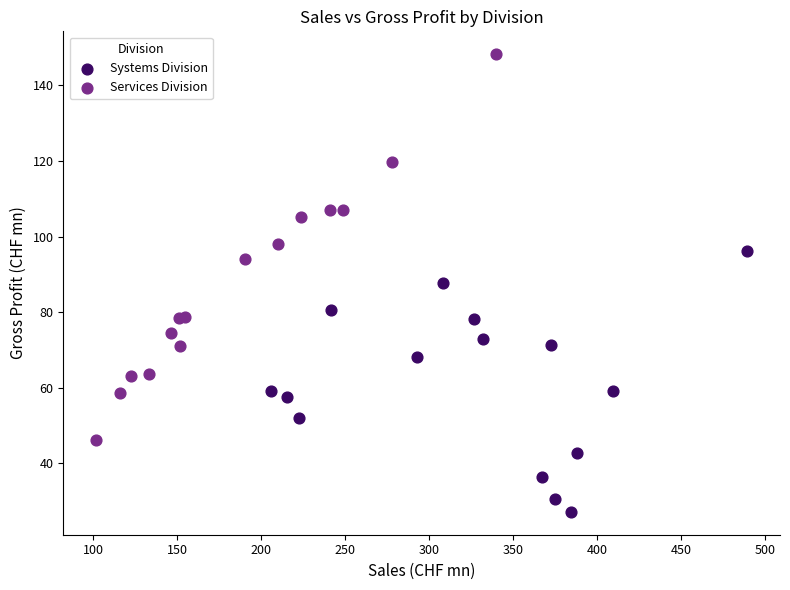

Which series has the largest Y range (max minus min)?

Services Division